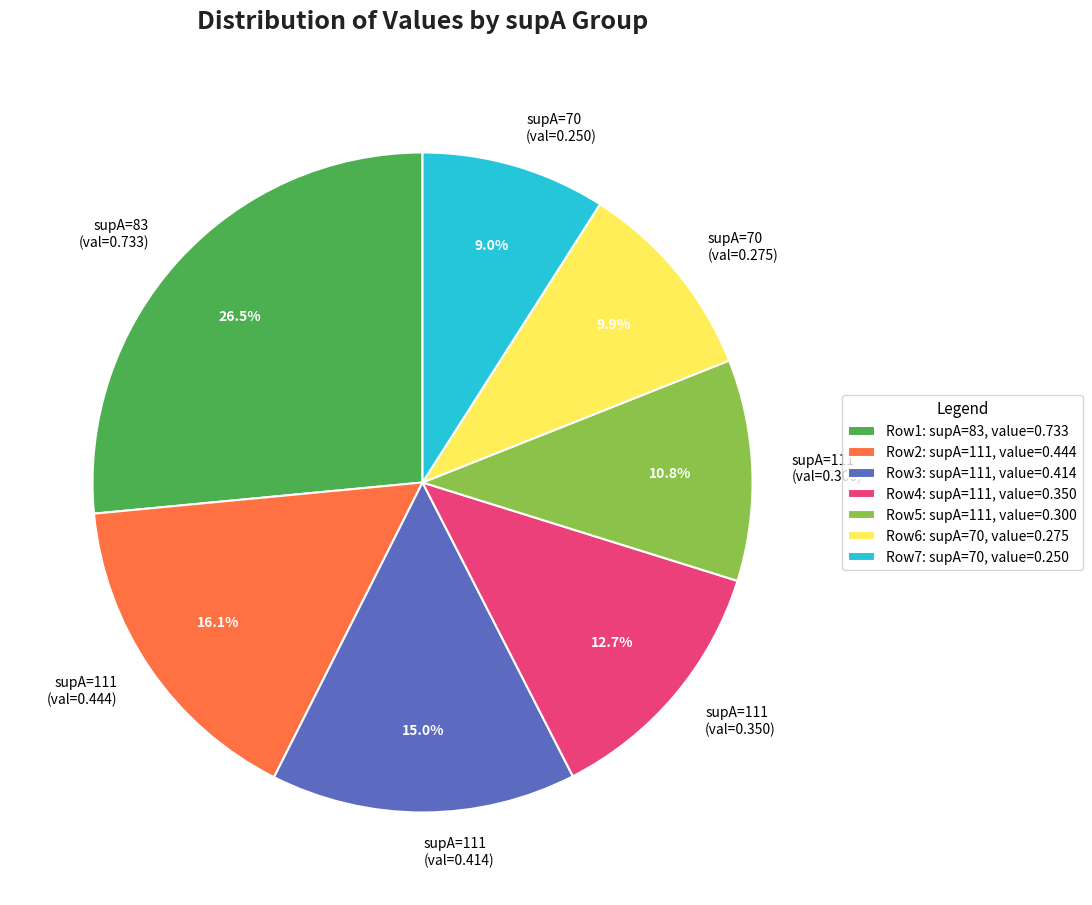

Which has a higher value, supA=83 (val=0.733) or supA=70 (val=0.250)?

supA=83 (val=0.733)